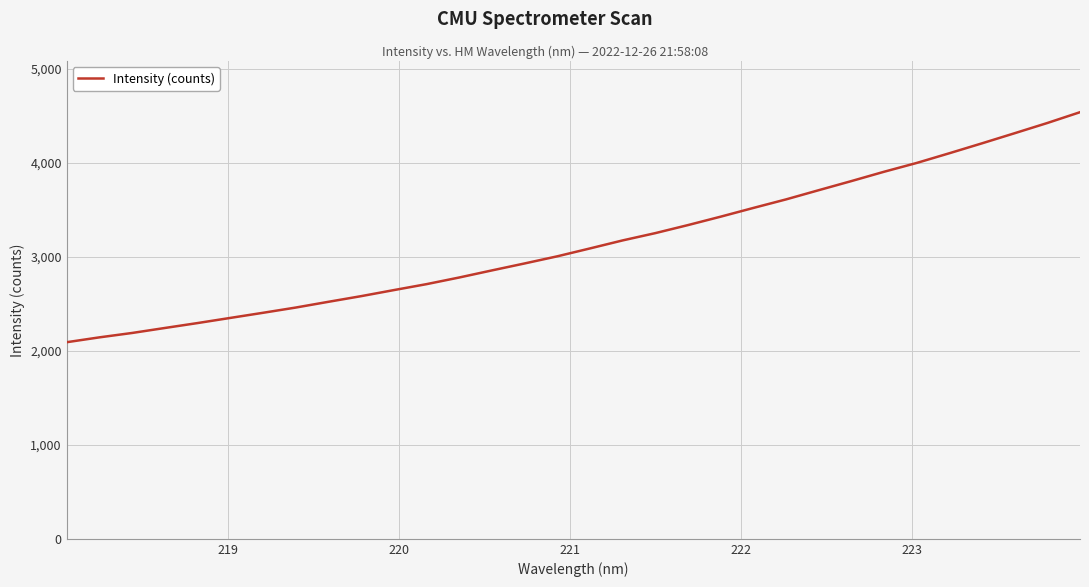

What is the smallest value displayed?

2092.1